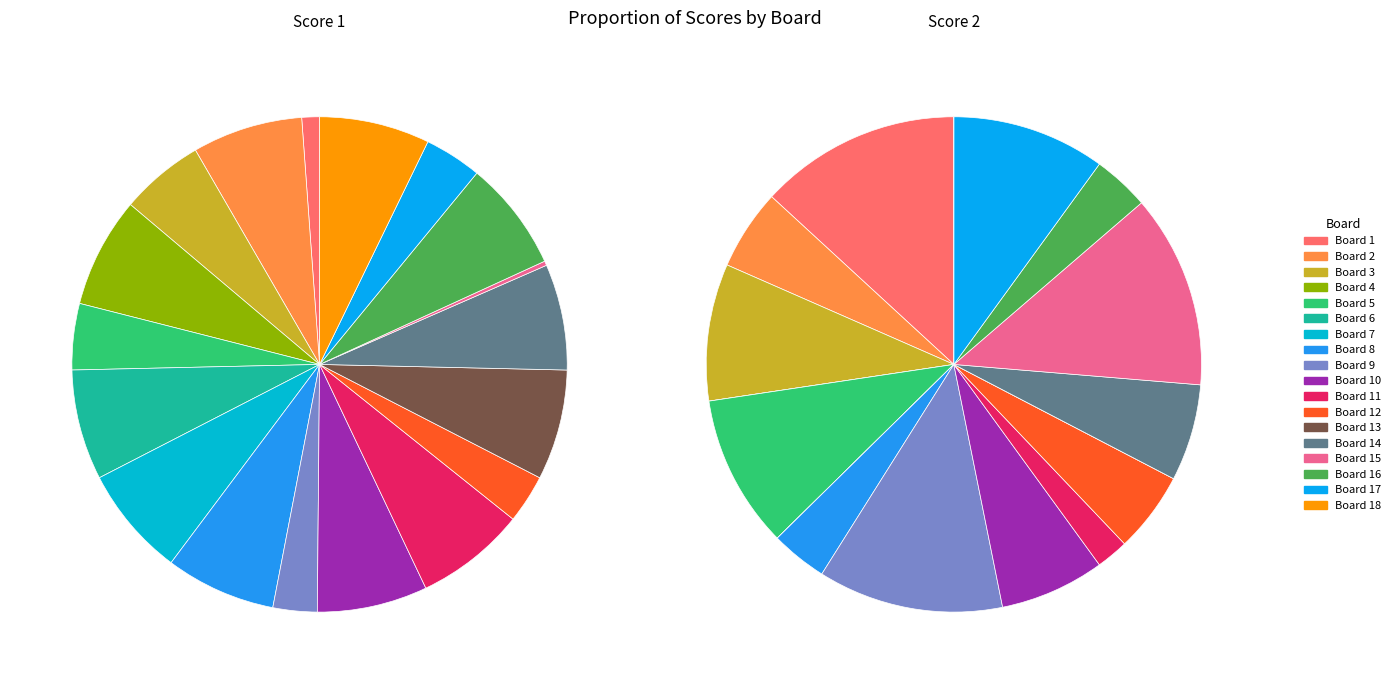

Does any single category account for the majority?

No